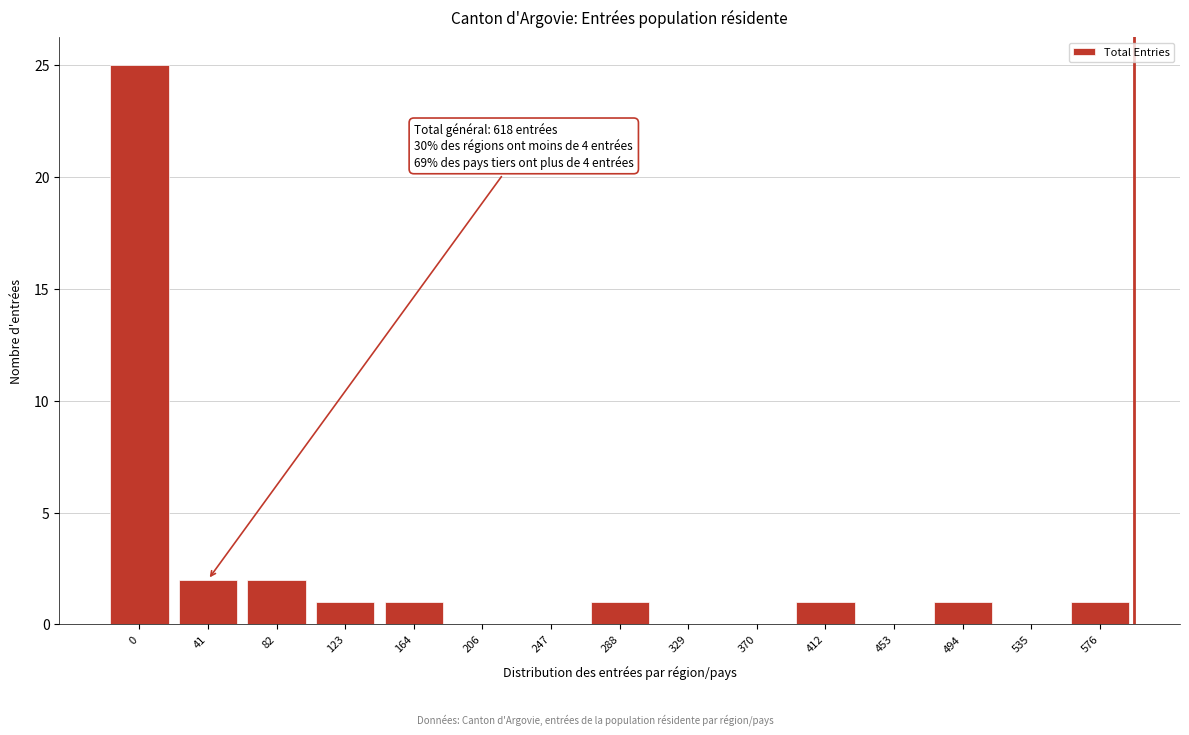

Reading left to right, list all the values displayed in this chart.

0=25	41=2	82=2	123=1	164=1	206=0	247=0	288=1	329=0	370=0	412=1	453=0	494=1	535=0	576=1